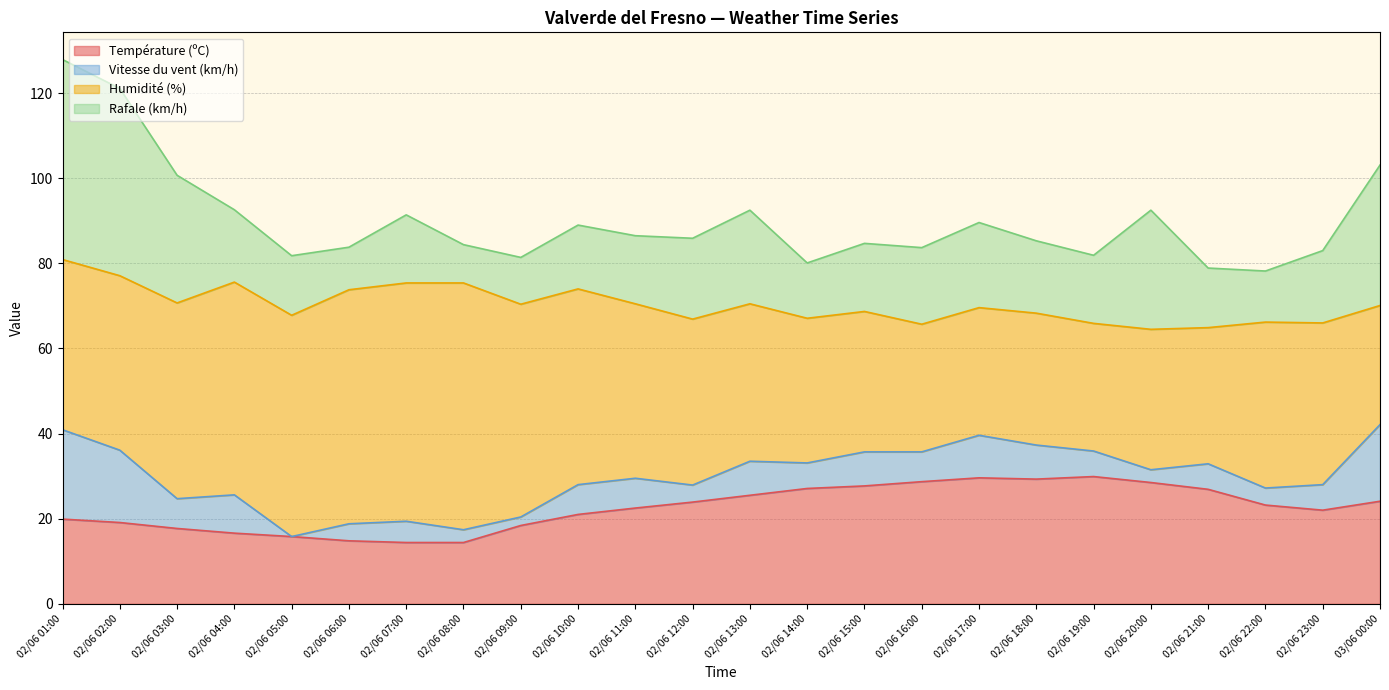

What is the lowest value of the Température (ºC) series?

14.4